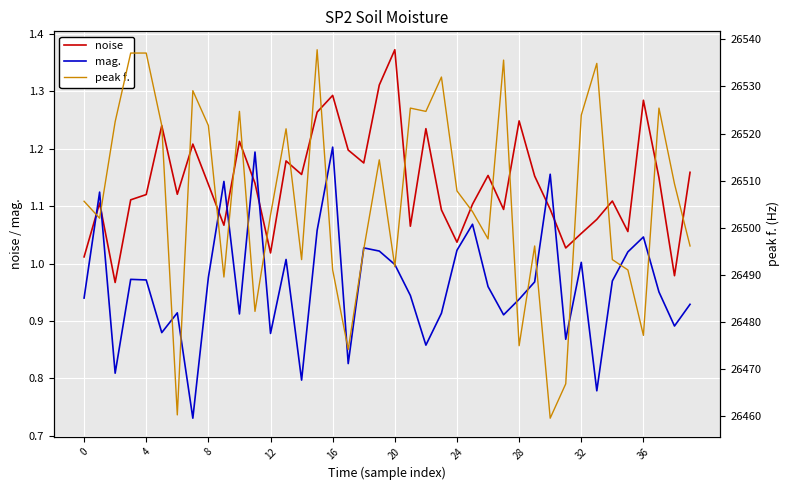

Is it true that noise equals 0.4 at 12?

False